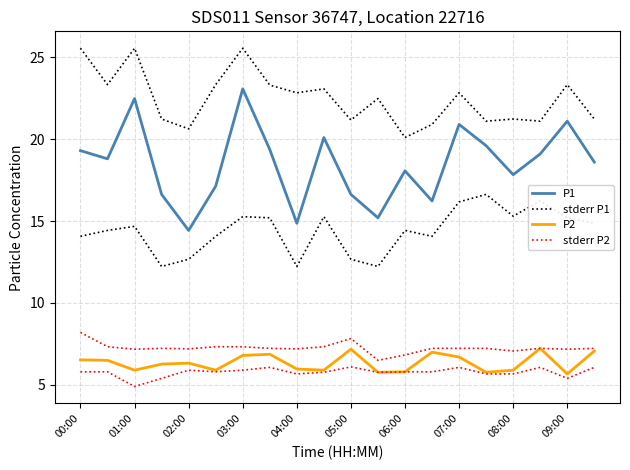

Which category has the highest value in the stderr P1 series?

00:00